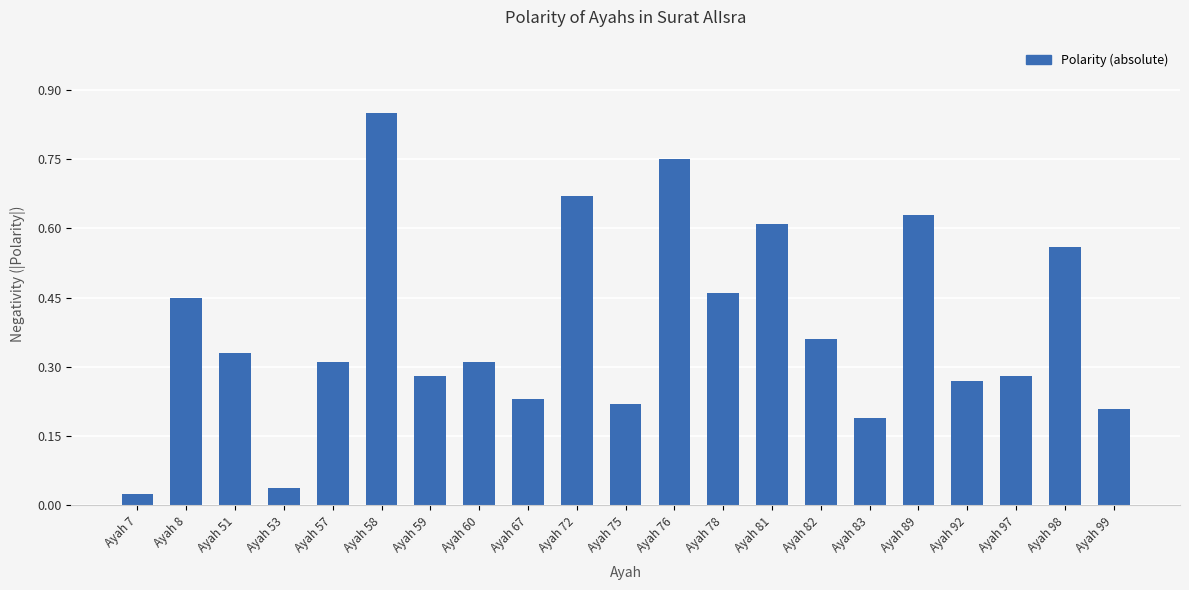

Is it true that the value at Ayah 75 is 0.4?

False